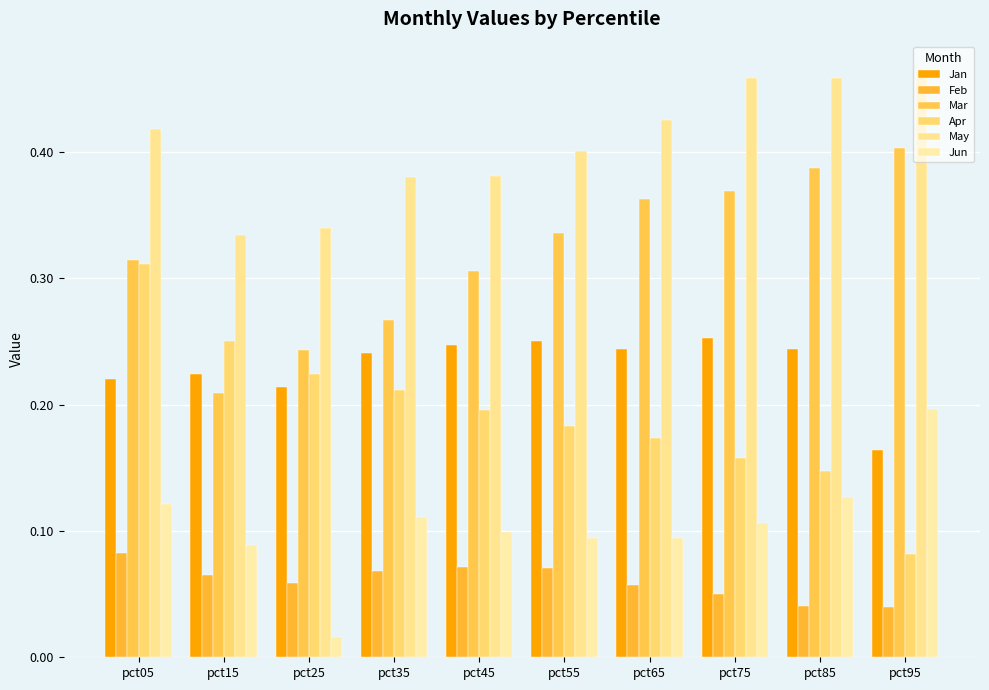

Is the value of Mar at pct75 greater than the value of Feb at pct75?

Yes